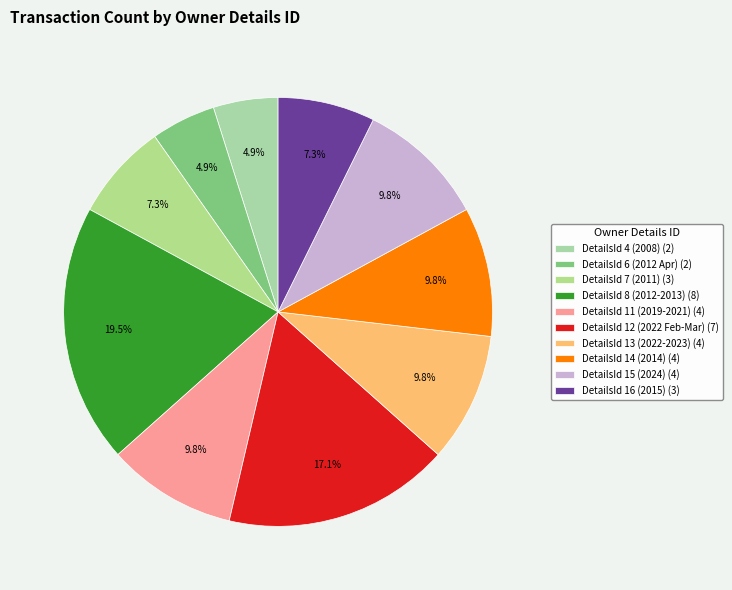

What is the largest slice in the pie chart?

DetailsId 8 (2012-2013) (8)